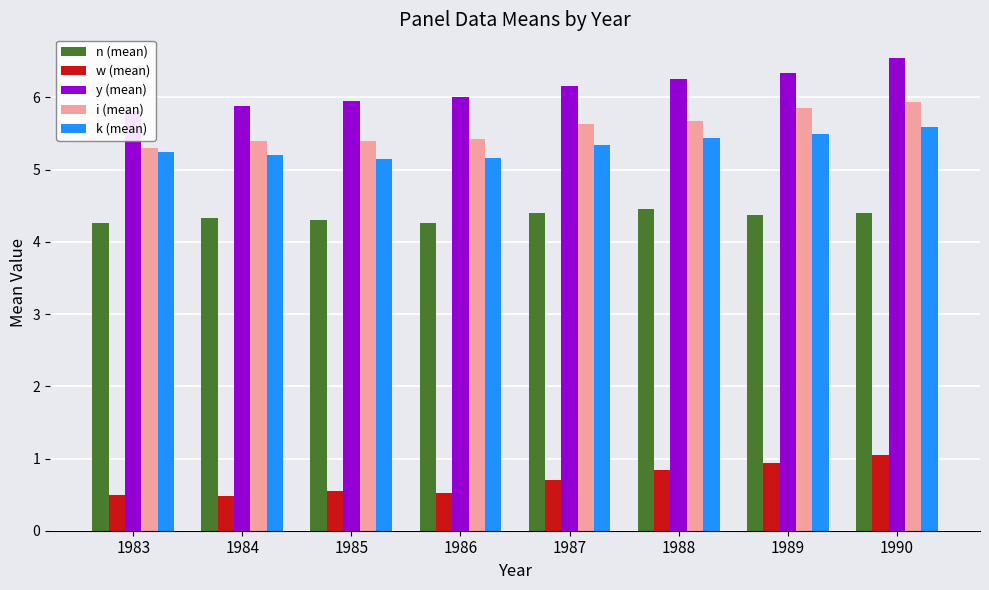

Reading left to right, what are all the values shown in this chart?

n (mean): 1983=4.3	1984=4.3	1985=4.3	1986=4.3	1987=4.4	1988=4.5	1989=4.4	1990=4.4
w (mean): 1983=0.5	1984=0.5	1985=0.6	1986=0.5	1987=0.7	1988=0.8	1989=0.9	1990=1.1
y (mean): 1983=5.8	1984=5.9	1985=6.0	1986=6.0	1987=6.2	1988=6.3	1989=6.3	1990=6.5
i (mean): 1983=5.3	1984=5.4	1985=5.4	1986=5.4	1987=5.6	1988=5.7	1989=5.9	1990=5.9
k (mean): 1983=5.2	1984=5.2	1985=5.1	1986=5.2	1987=5.3	1988=5.4	1989=5.5	1990=5.6